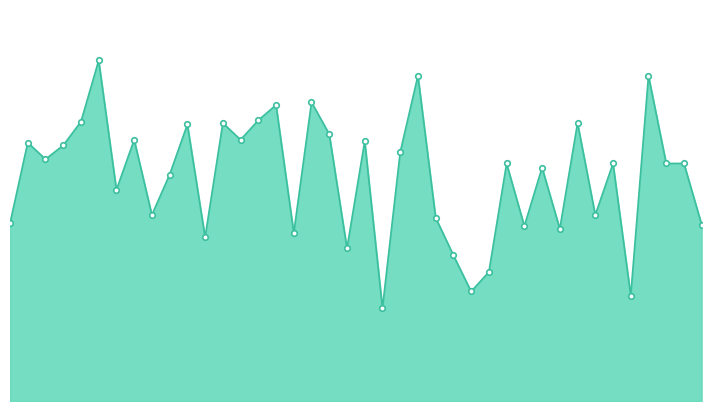

How many lines are shown in the chart?

1